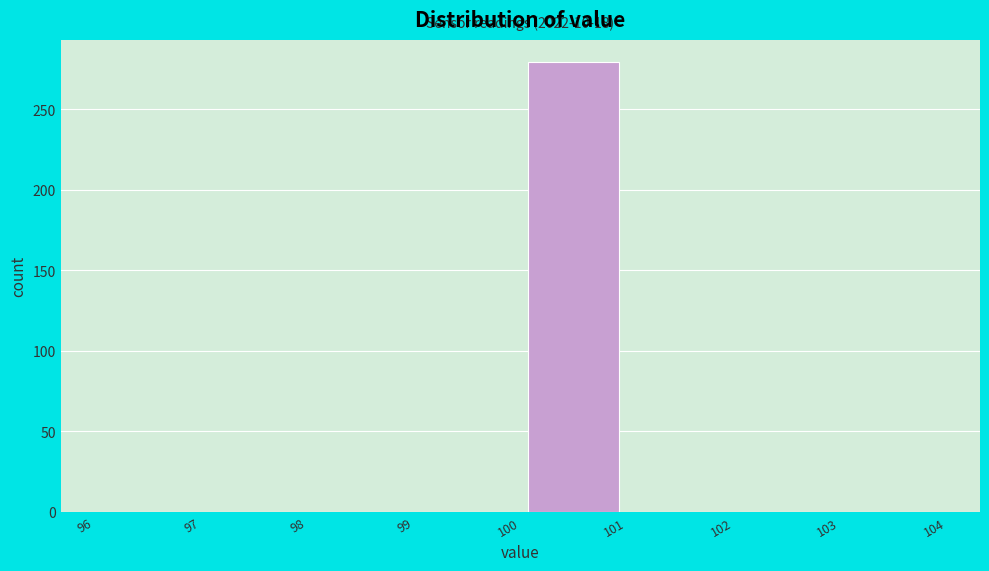

Which range on the x-axis has the tallest bar?

100 to 101